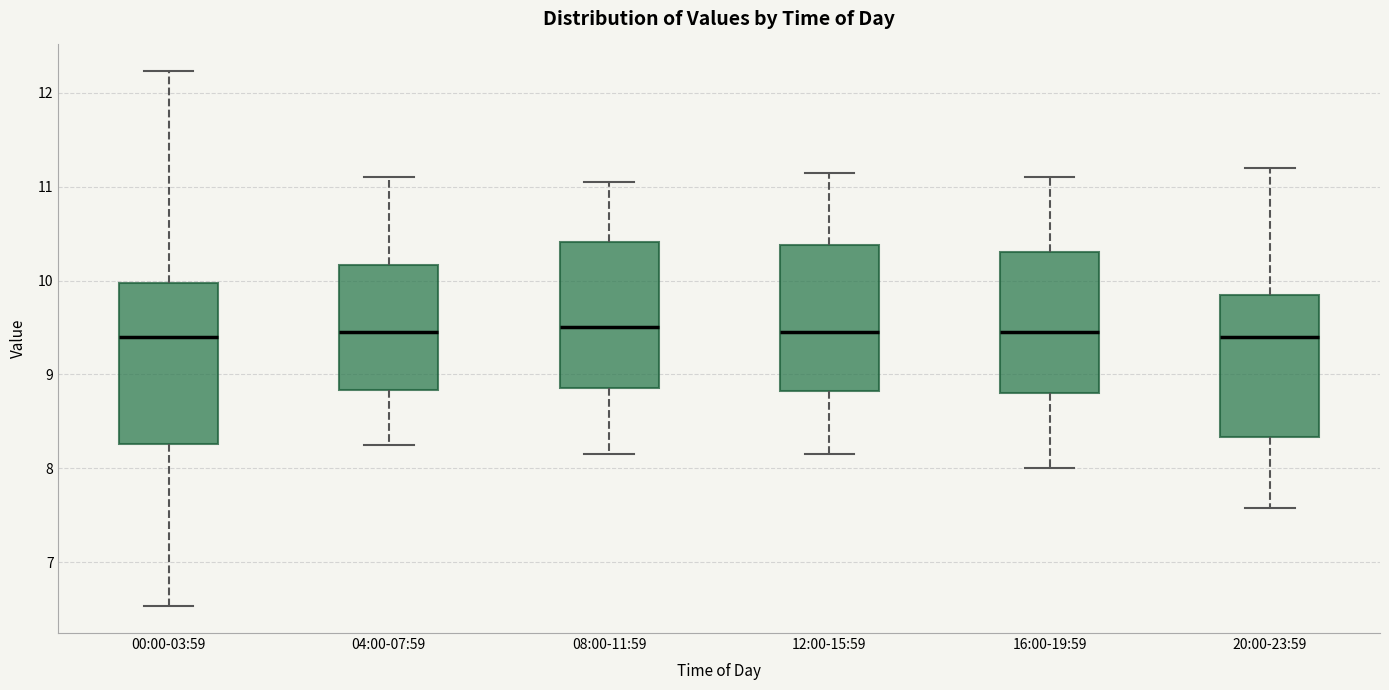

Where is the lower edge of the box for 04:00-07:59 on the y-axis? The values are not printed on the chart, so give them approximately, as read against the axis.

8.8